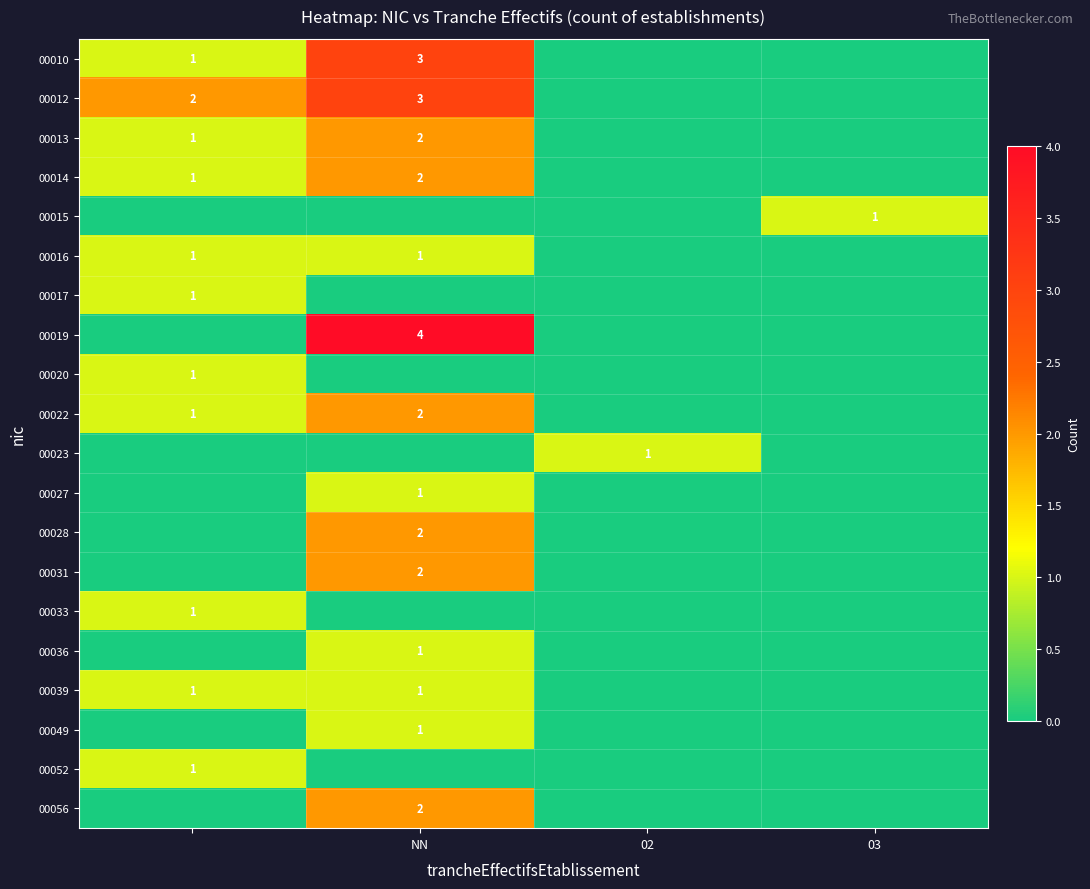

Is it true that 00036 equals 1 at NN?

True